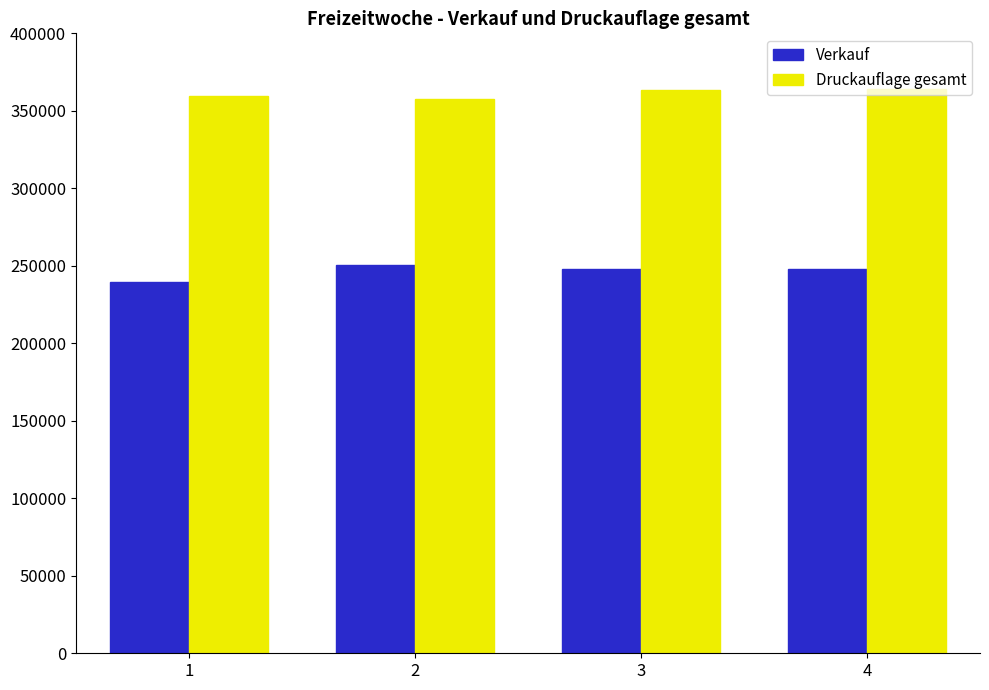

What is the sum of all Verkauf values?

986181